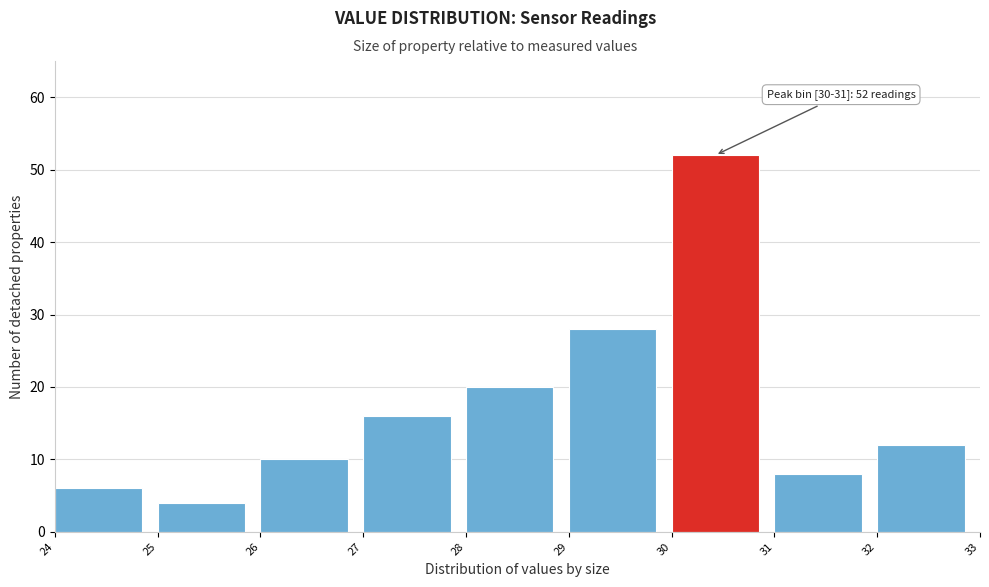

Which range on the x-axis has the tallest bar?

30 to 31